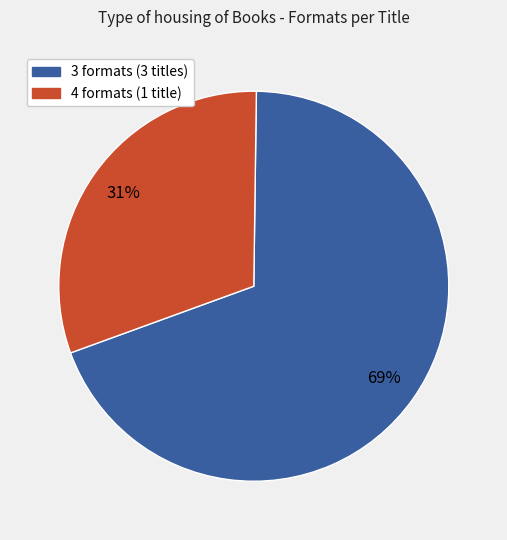

Is there any slice that represents more than half of the pie?

Yes